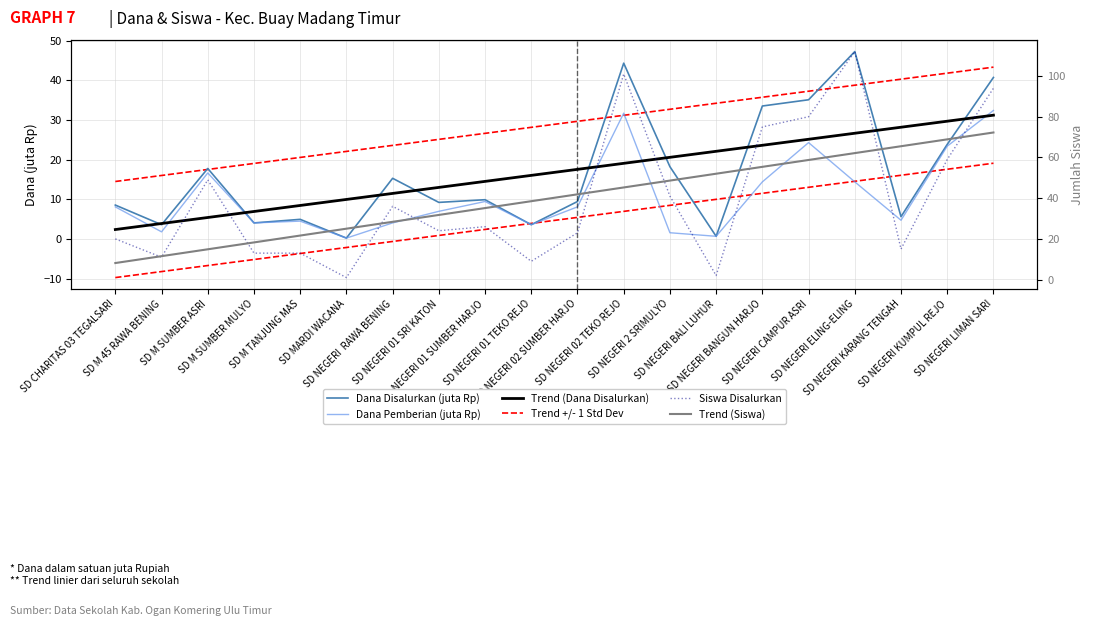

Reading right to left, extract all data points from this chart.

Dana Disalurkan (juta Rp): 40.7	23.9	5.6	47.2	35.1	33.5	0.7	18.2	44.3	9.4	3.6	9.9	9.2	15.3	0.2	5.0	4.0	17.8	3.6	8.6
Dana Pemberian (juta Rp): 32.4	23.4	4.7	14.4	24.3	14.4	0.7	1.6	31.7	8.1	3.6	9.4	7.0	4.0	0.2	4.5	4.0	16.6	1.8	8.1
Trend (Dana Disalurkan): 31.2	29.7	28.2	26.7	25.1	23.6	22.1	20.6	19.1	17.6	16.0	14.5	13.0	11.5	10.0	8.5	6.9	5.4	3.9	2.4
Trend +/- 1 Std Dev: 43.3	41.8	40.3	38.8	37.3	35.7	34.2	32.7	31.2	29.7	28.1	26.6	25.1	23.6	22.1	20.6	19.0	17.5	16.0	14.5
Siswa Disalurkan: 94.0	59.0	15.0	112.0	80.0	75.0	2.0	41.0	101.0	23.0	9.0	26.0	24.0	36.0	1.0	13.0	13.0	49.0	11.0	20.0
Trend (Siswa): 72.3	68.9	65.5	62.1	58.8	55.4	52.0	48.6	45.3	41.9	38.5	35.1	31.8	28.4	25.0	21.6	18.3	14.9	11.5	8.1